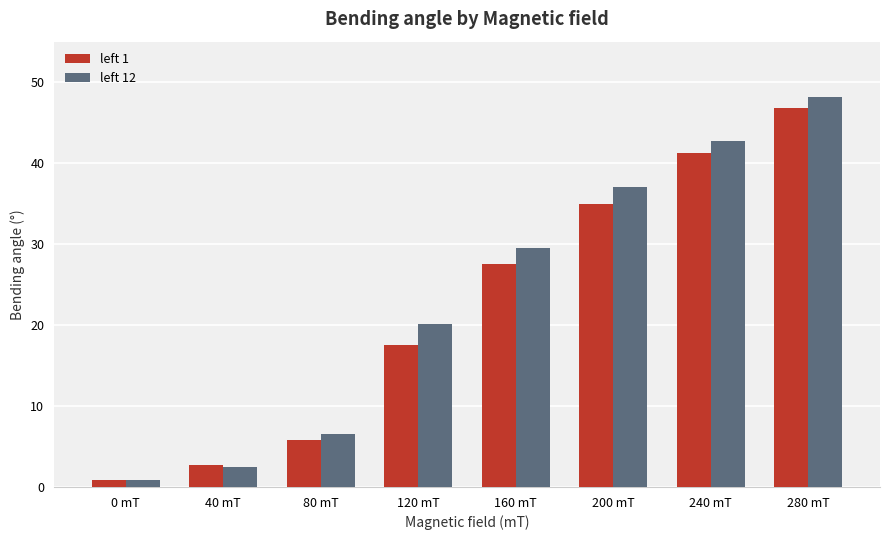

What is the maximum value for left 12?

48.2